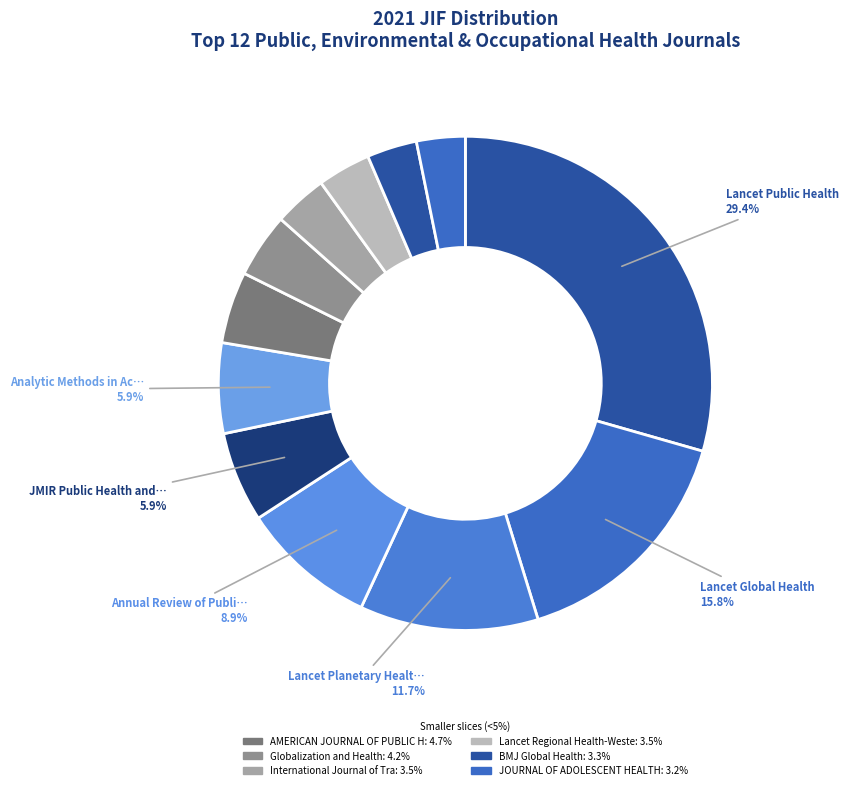

Count the number of slices in the pie.

12